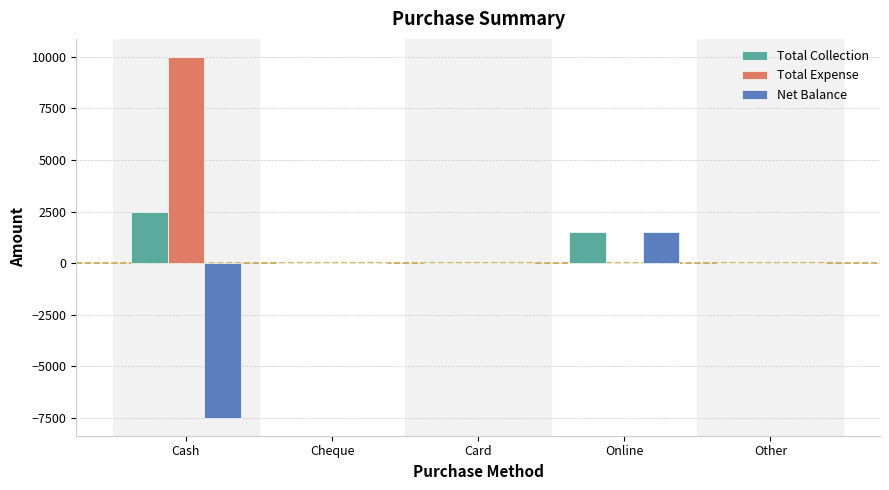

The Net Balance series shows 0 at Cheque. True or false?

True